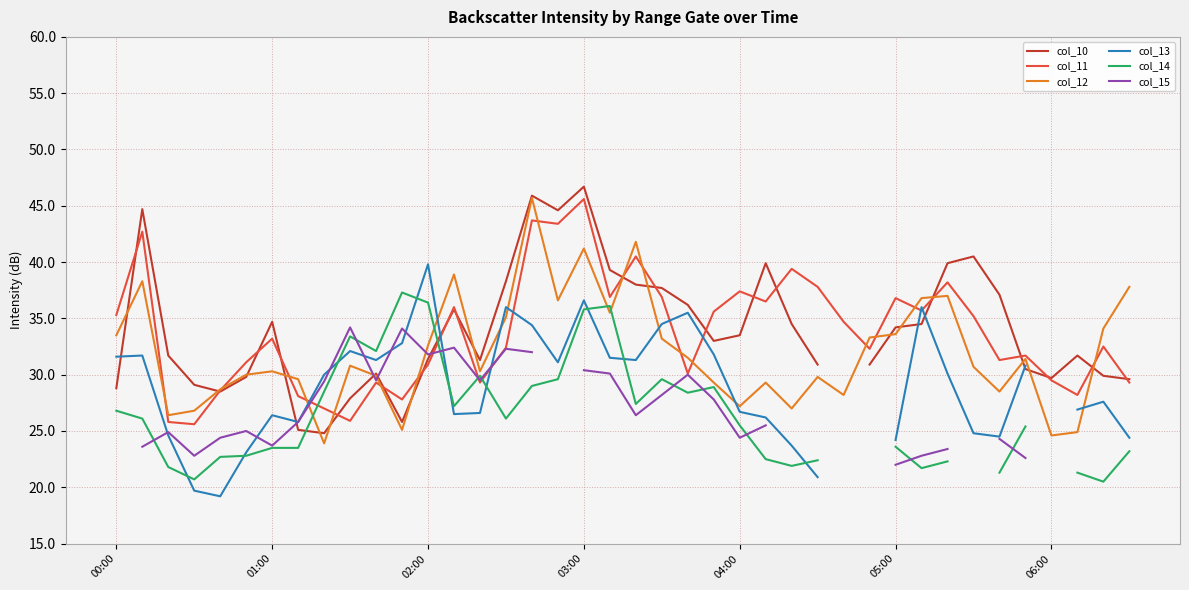

Which series ends up on top after the final intersection of col_15 and col_13?

col_13